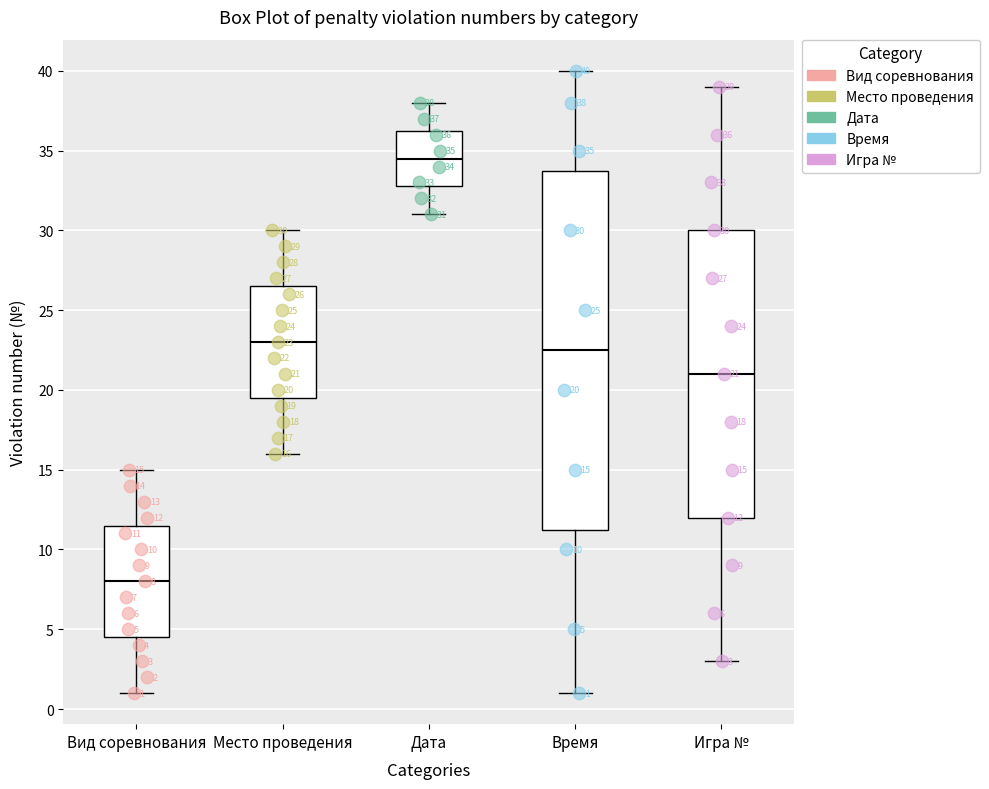

Which box's median line is the lowest?

Вид соревнования